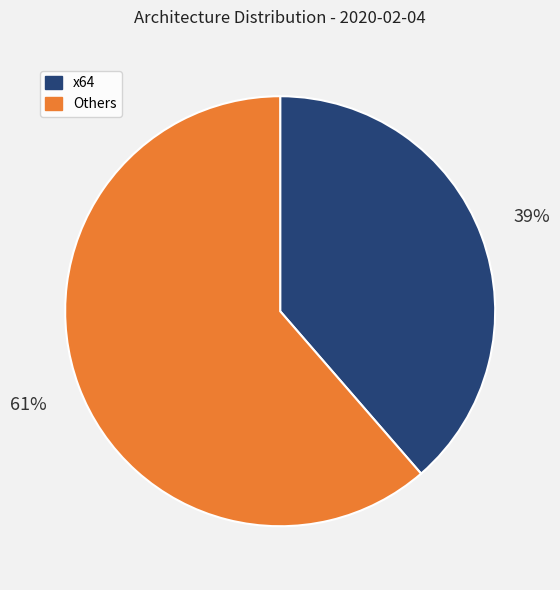

Between Others and x64, which is larger?

Others